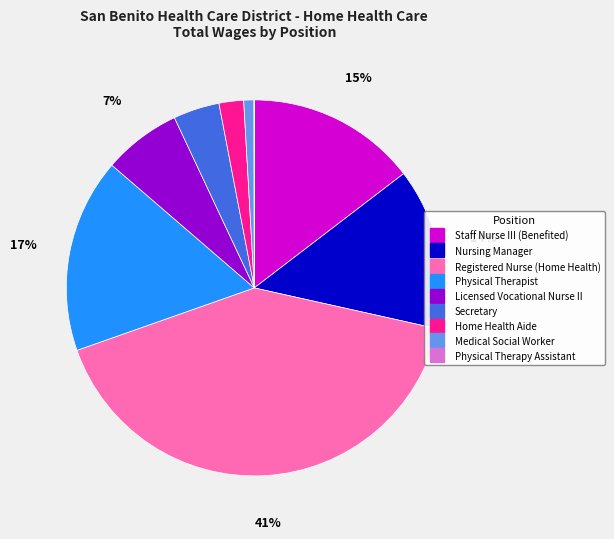

To the nearest percent, what is the average slice percentage?

11%